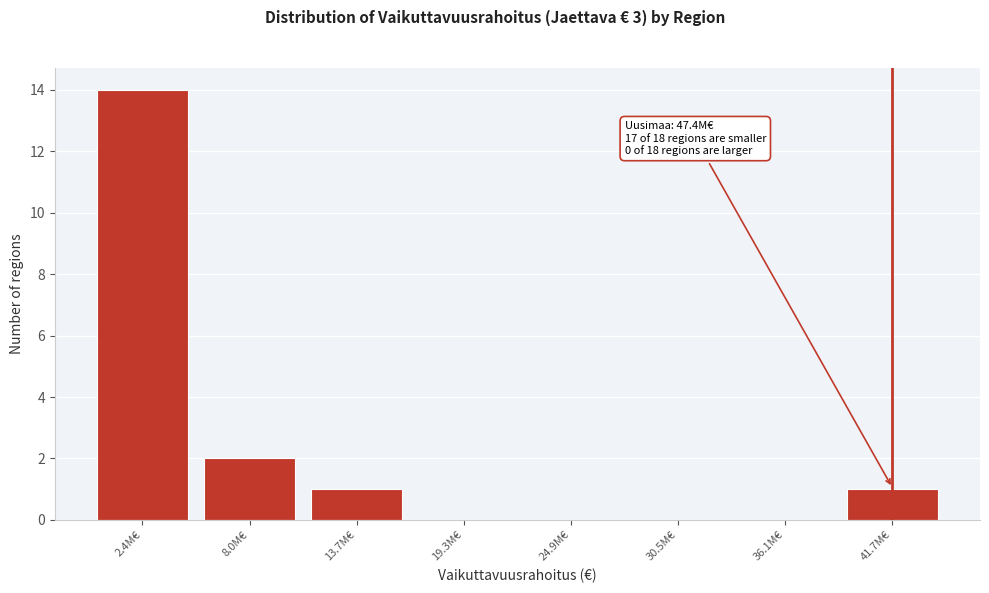

Reading left to right, transcribe all the data shown in this chart.

2.4M€=14	8.0M€=2	13.7M€=1	19.3M€=0	24.9M€=0	30.5M€=0	36.1M€=0	41.7M€=1